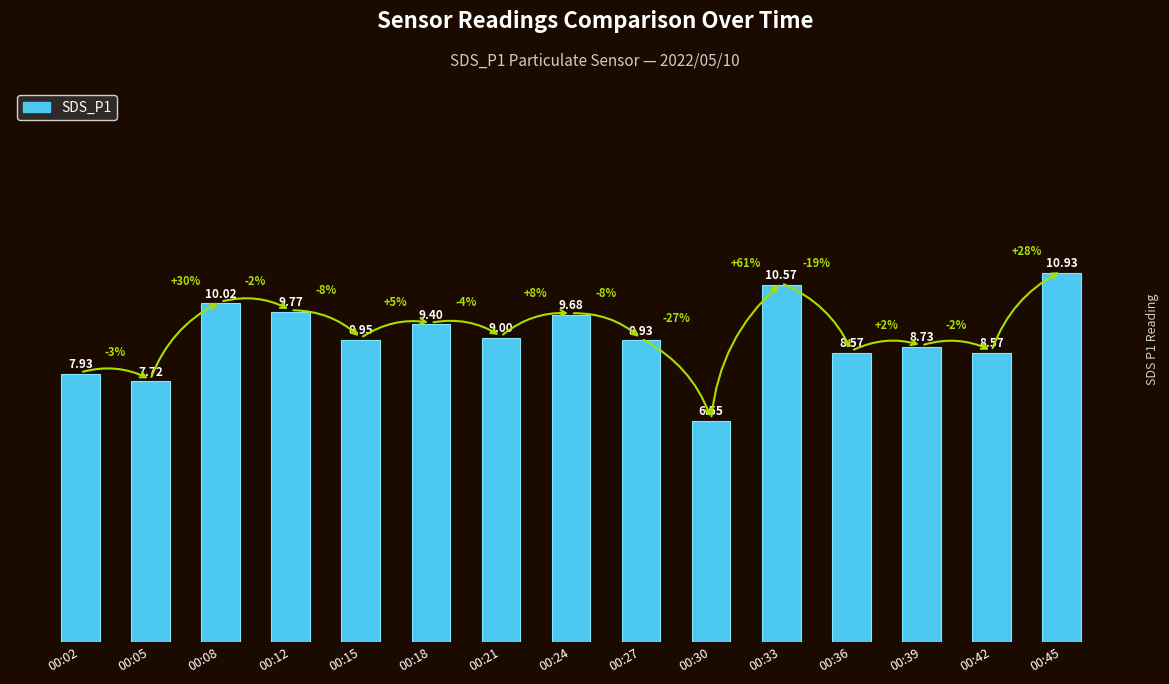

What is the difference between the maximum and minimum values?

4.4